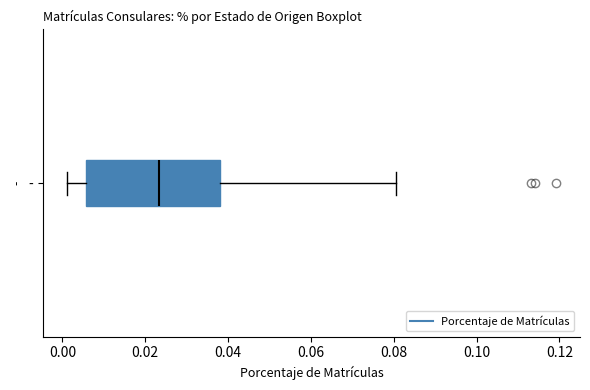

Read this box plot against the x-axis: the position of the median line, the range covered by the box, and the ends of both whiskers. The values are not printed on the chart, so give them approximately, as read against the axis.

median 0.024, box 0.006 to 0.038, whiskers 0.002 to 0.080